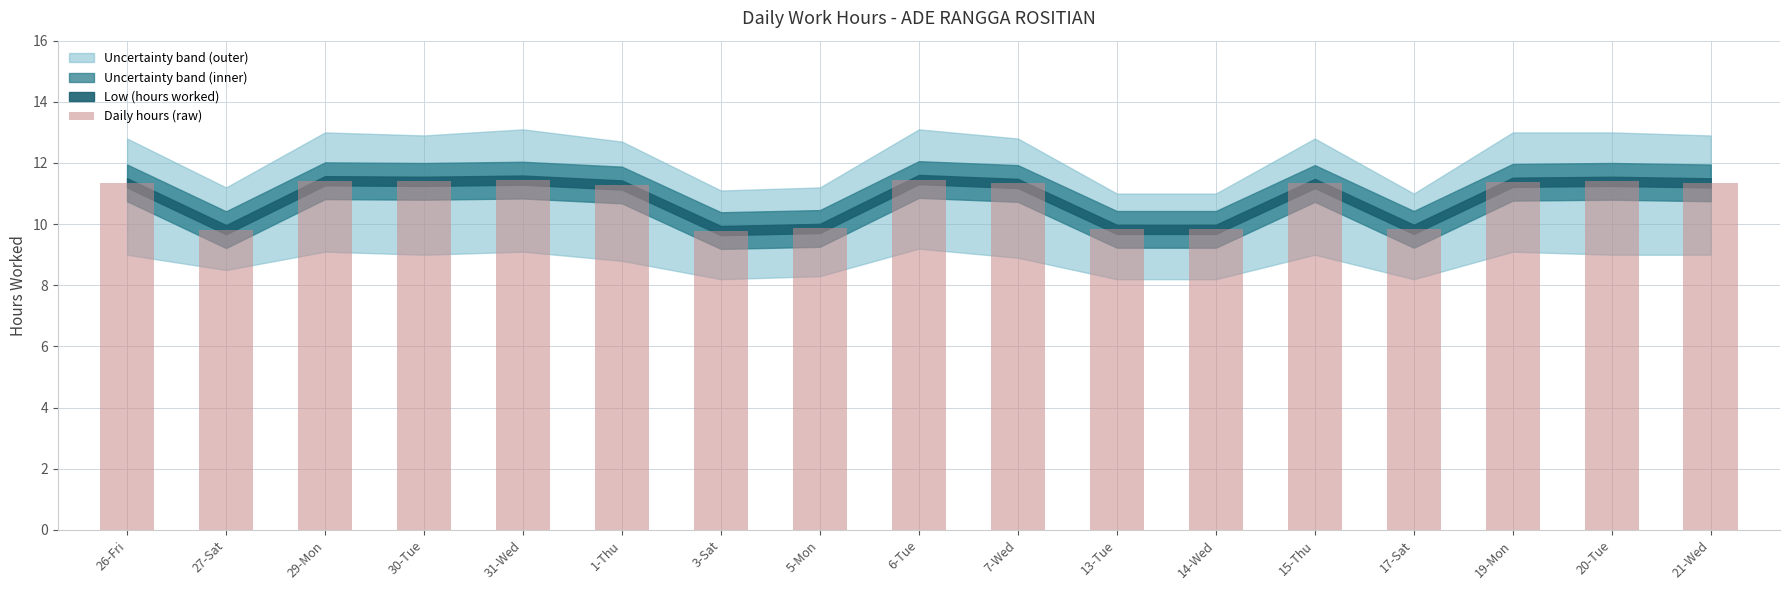

How many bars are there in total?

17